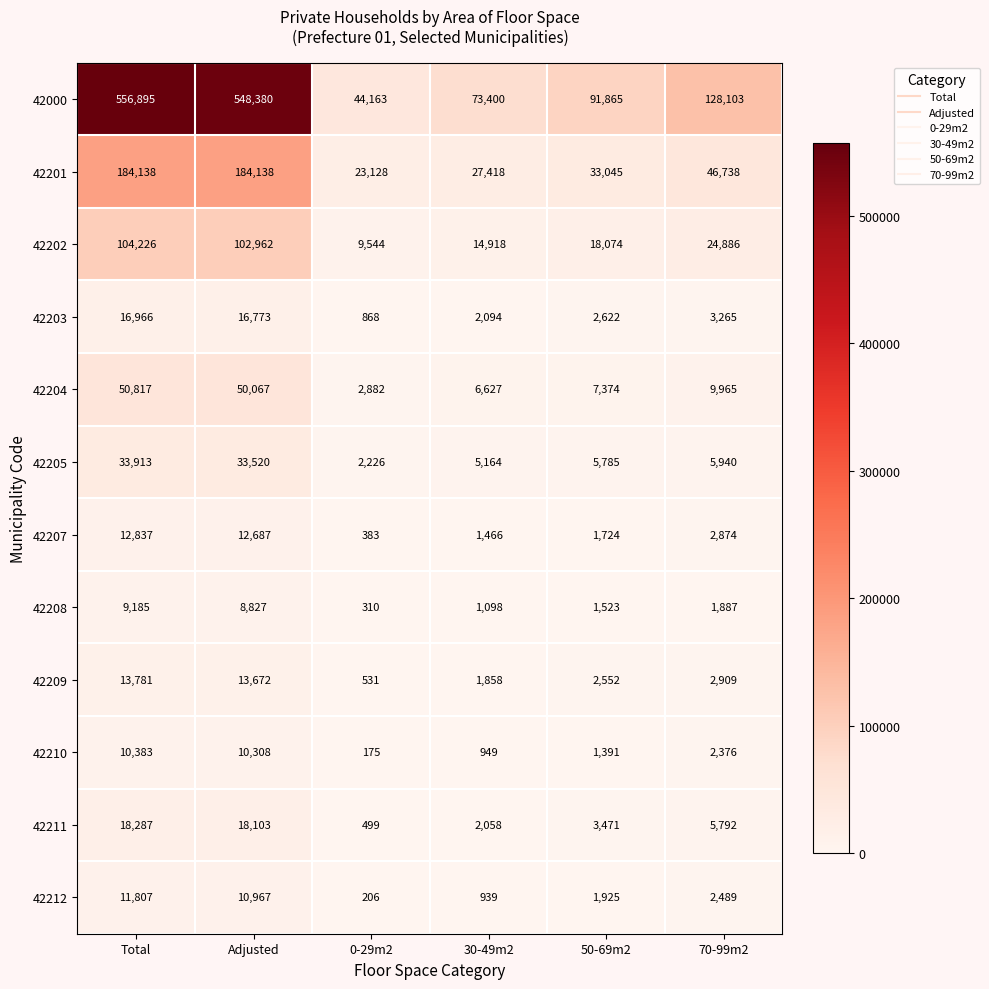

What is the minimum value shown in the chart?

175